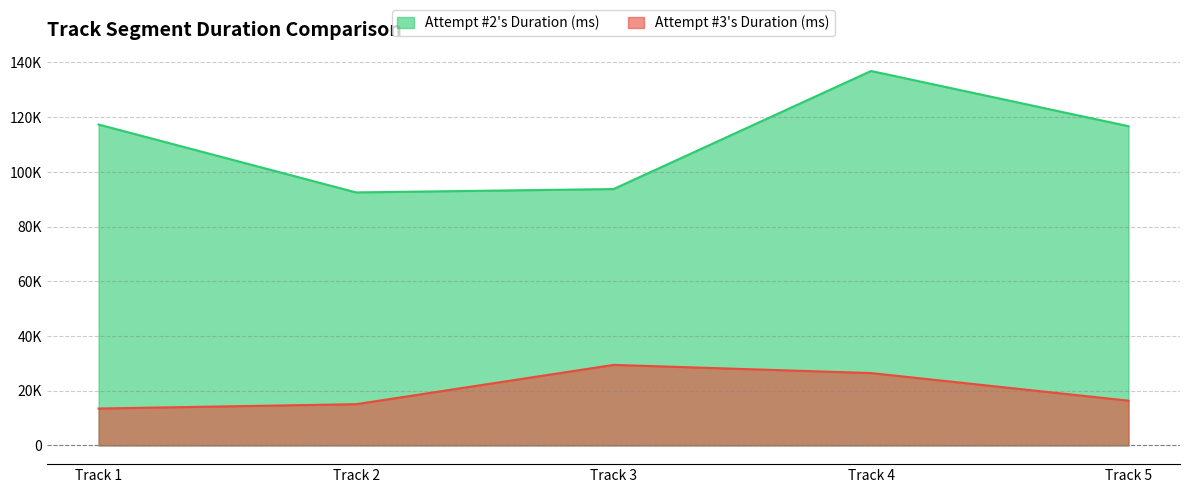

Where does the Attempt #2's Duration (ms) series first go above 116673?

Track 1